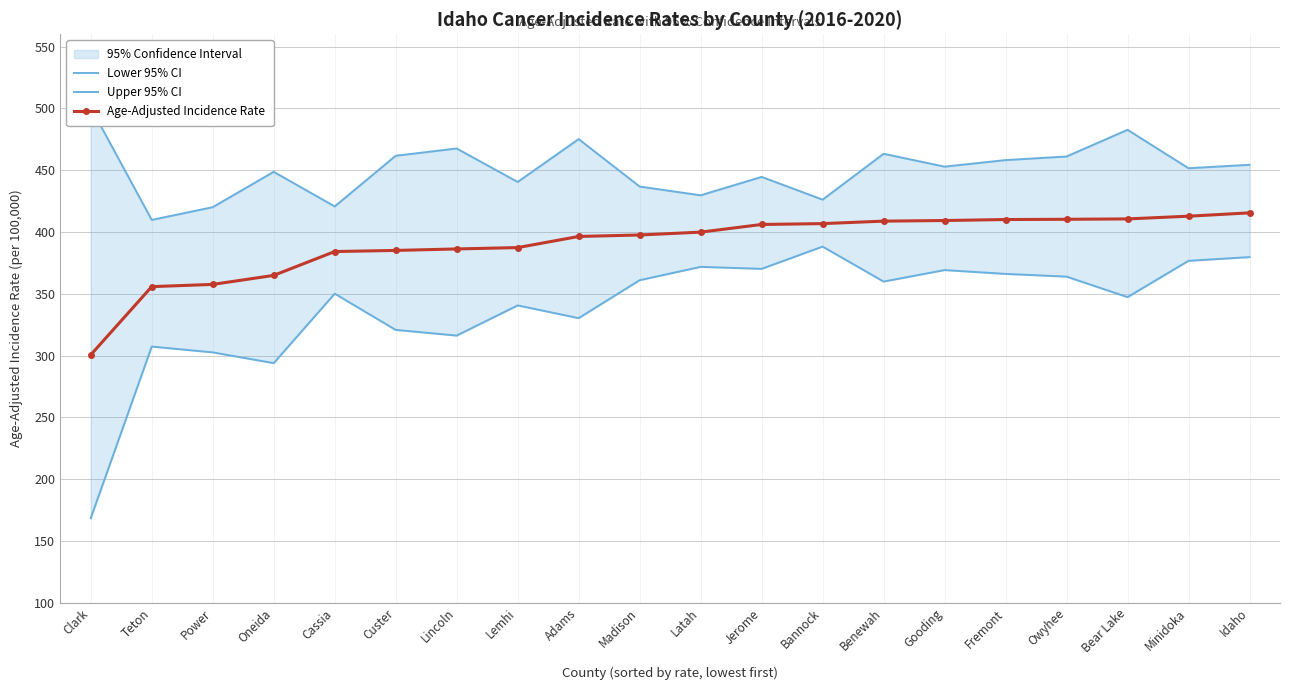

Which series has the largest range (max minus min)?

Lower 95% CI